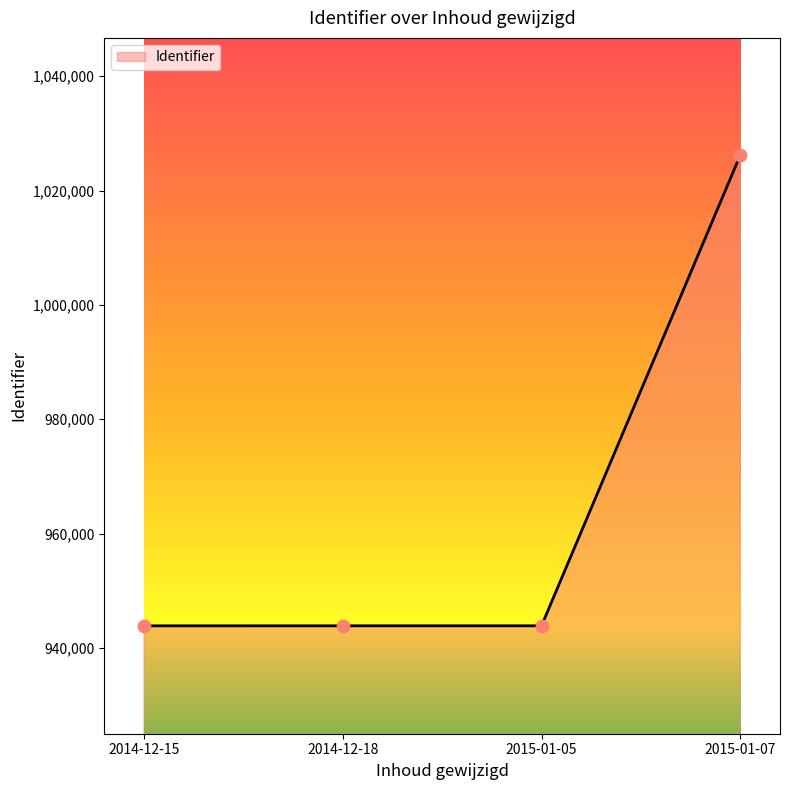

Between 2014-12-18 and 2015-01-07, which is larger?

2015-01-07